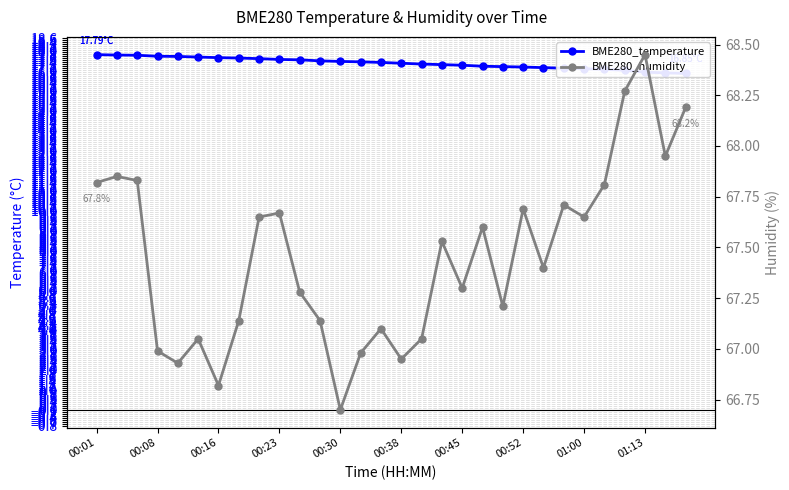

The BME280_temperature series shows 10.9 at 26. True or false?

False